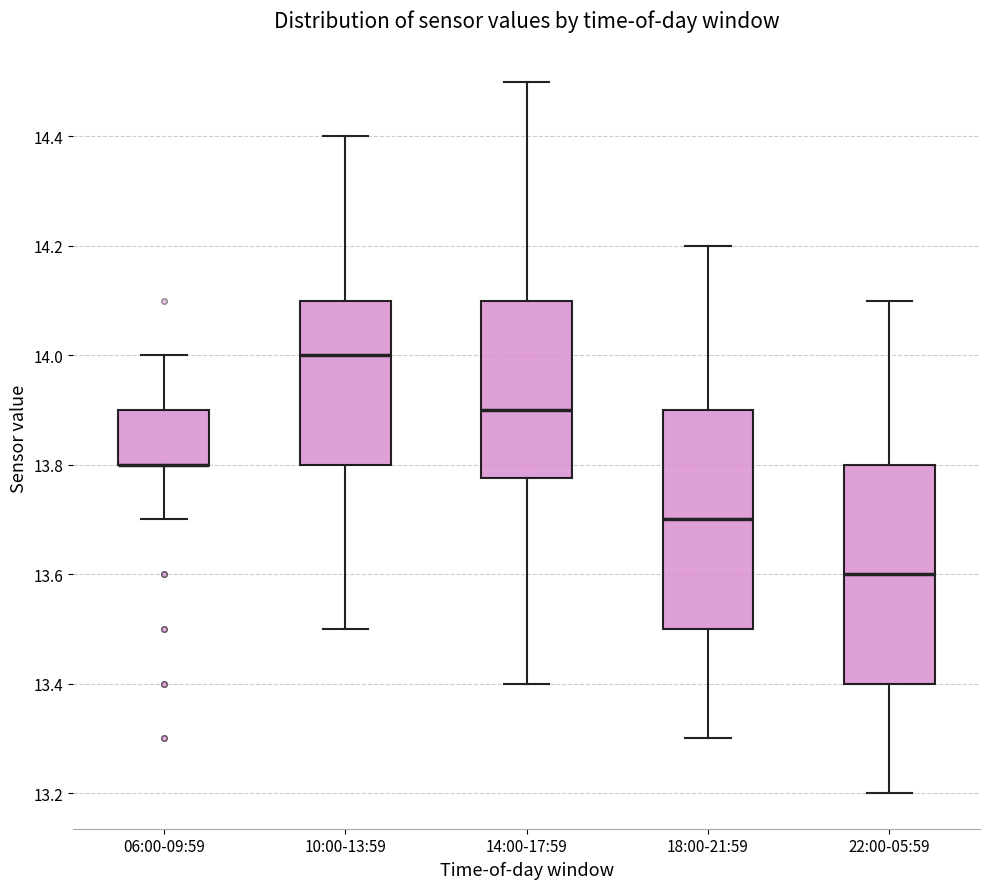

Reading left to right, transcribe this box plot: for each box, give where its median line is, the range the box spans, and where its two whiskers end, as read against the y-axis. The values are not printed on the chart, so give them approximately, as read against the axis.

06:00-09:59: median 13.80 (drawn on the box's lower edge), box 13.80 to 13.90, whiskers 13.70 to 14.00
10:00-13:59: median 14.00, box 13.80 to 14.10, whiskers 13.50 to 14.40
14:00-17:59: median 13.90, box 13.78 to 14.10, whiskers 13.40 to 14.50
18:00-21:59: median 13.70, box 13.50 to 13.90, whiskers 13.30 to 14.20
22:00-05:59: median 13.60, box 13.40 to 13.80, whiskers 13.20 to 14.10